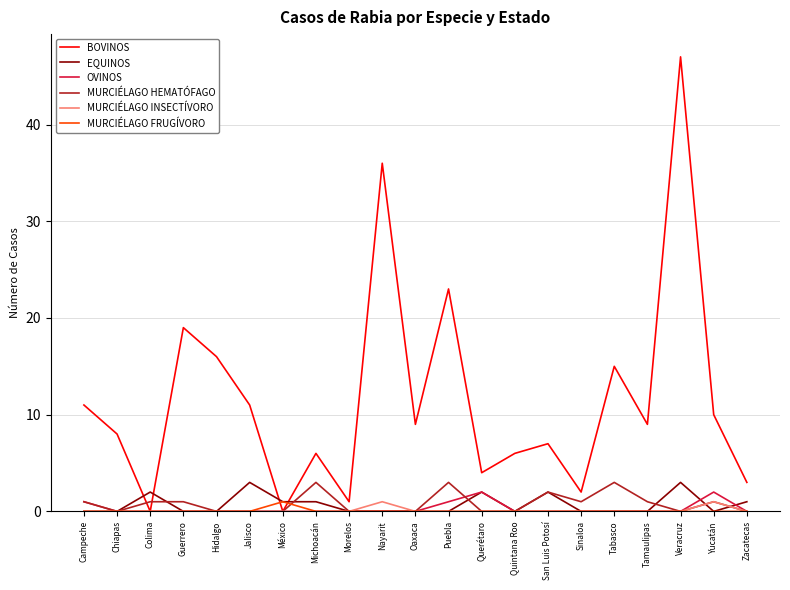

What is the highest value of the EQUINOS series?

3